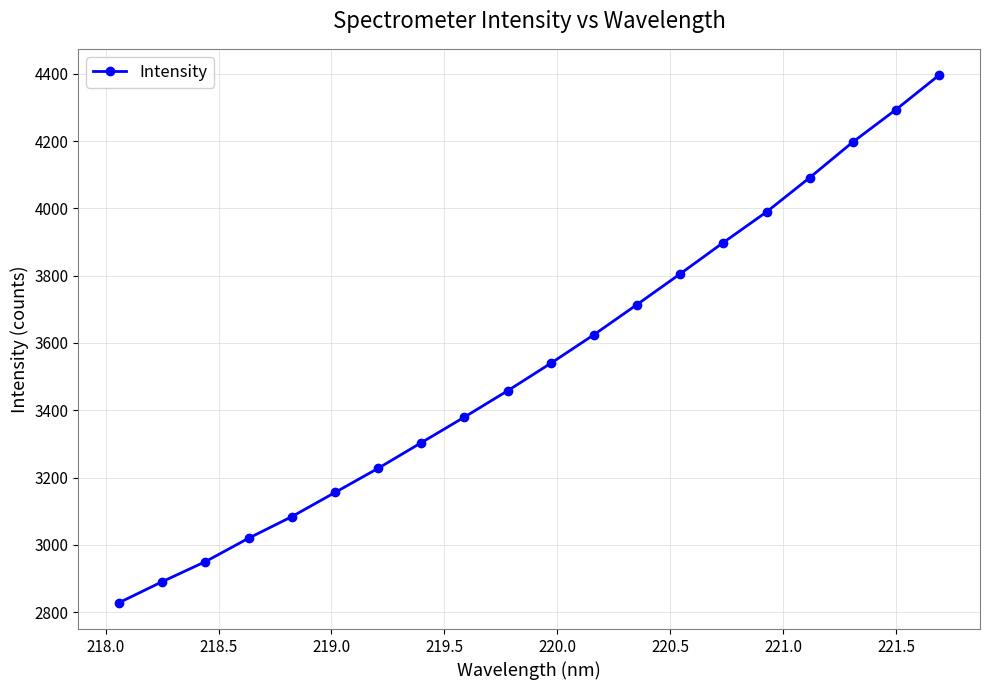

What is the value of the 1st point from the left?

2828.0